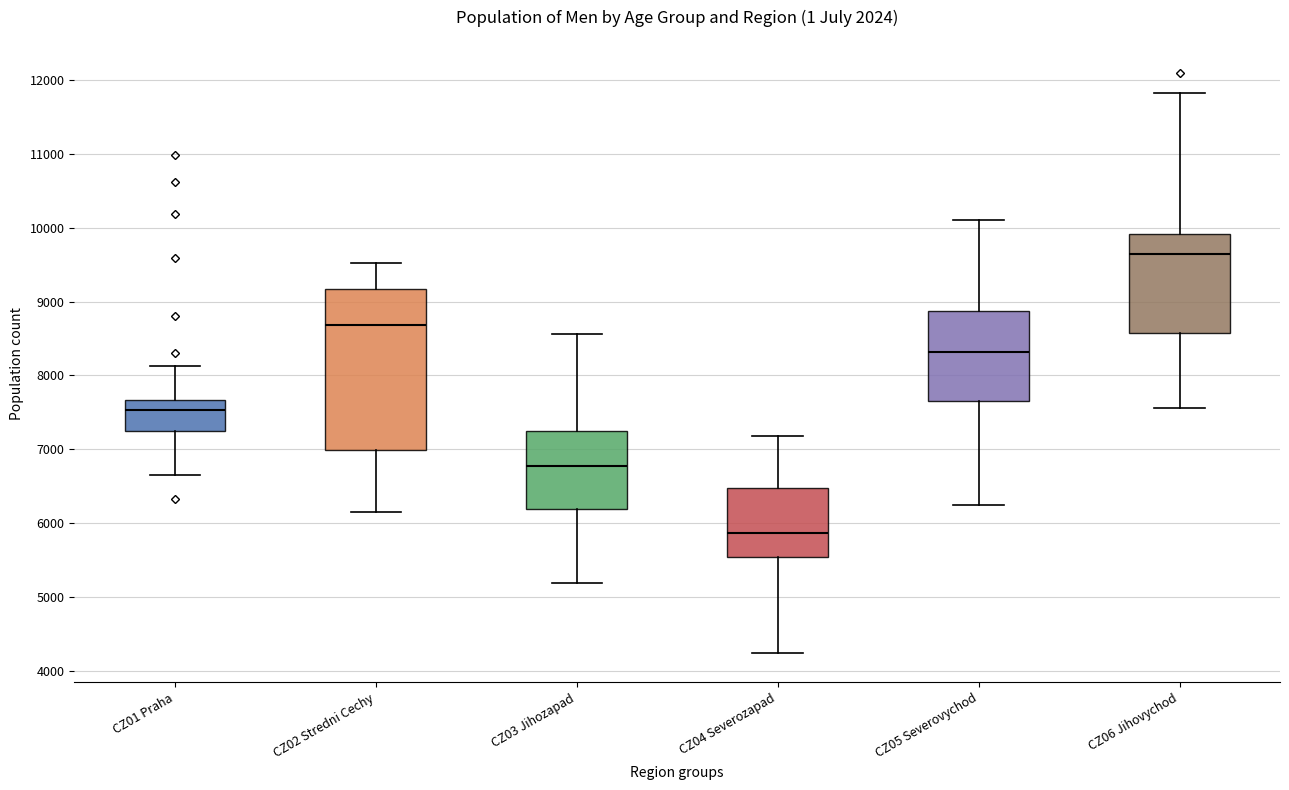

Which box has the highest median line?

CZ06 Jihovychod